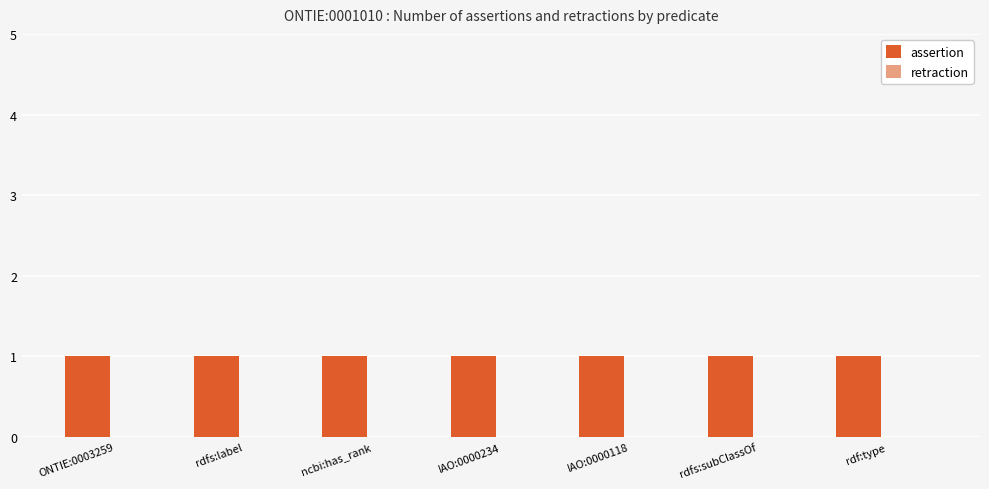

What position from the left is IAO:0000234?

4